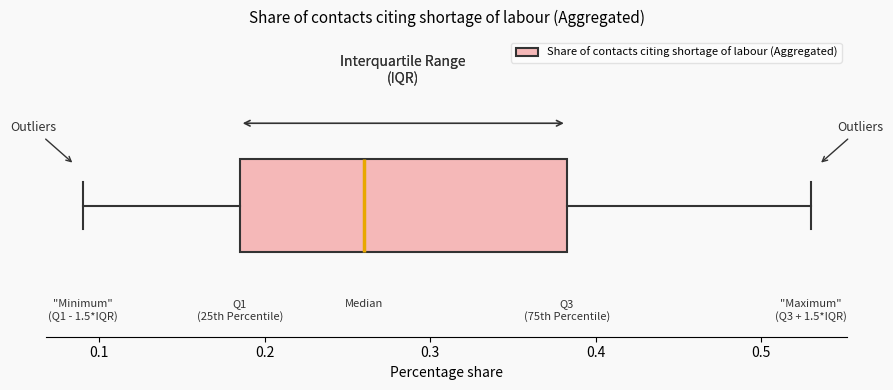

Transcribe this box plot: give where the median line is, the range the box spans, and where the two whiskers end, as read against the x-axis. The values are not printed on the chart, so give them approximately, as read against the axis.

median 0.26, box 0.19 to 0.38, whiskers 0.09 to 0.53